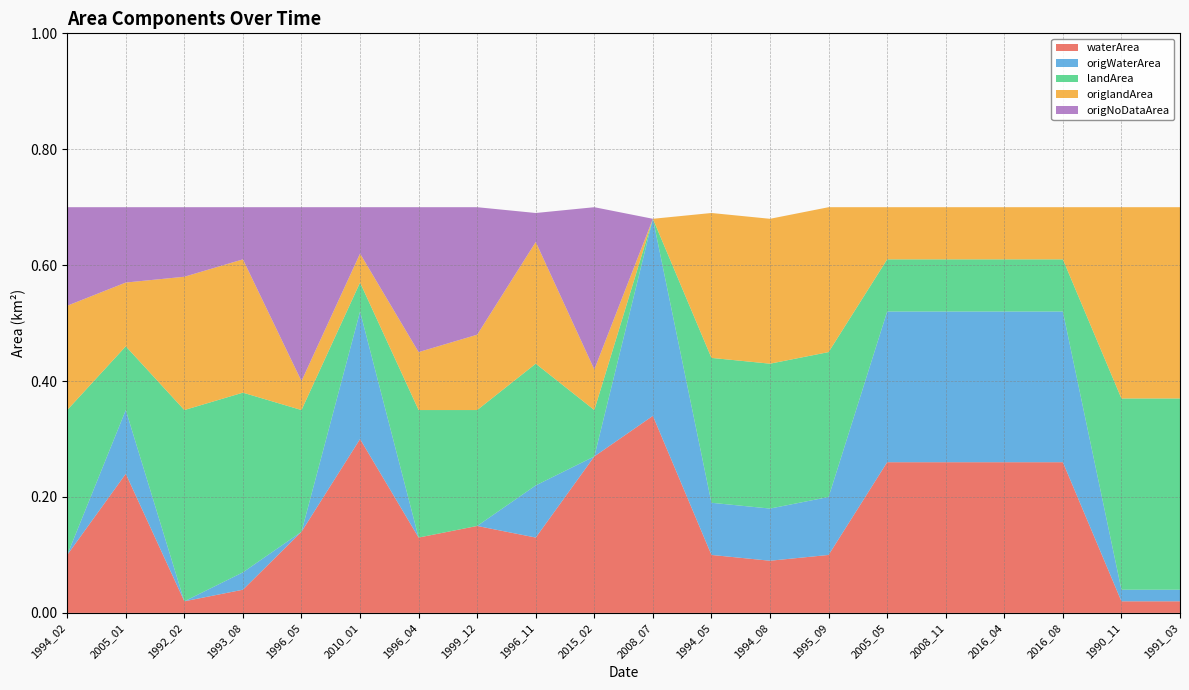

Reading left to right, what are all the values shown in this chart?

waterArea: 1994_02=0.1	2005_01=0.2	1992_02=0.0	1993_08=0.0	1996_05=0.1	2010_01=0.3	1996_04=0.1	1999_12=0.1	1996_11=0.1	2015_02=0.3	2008_07=0.3	1994_05=0.1	1994_08=0.1	1995_09=0.1	2005_05=0.3	2008_11=0.3	2016_04=0.3	2016_08=0.3	1990_11=0.0	1991_03=0.0
origWaterArea: 1994_02=0.0	2005_01=0.1	1992_02=0.0	1993_08=0.0	1996_05=0.0	2010_01=0.2	1996_04=0.0	1999_12=0.0	1996_11=0.1	2015_02=0.0	2008_07=0.3	1994_05=0.1	1994_08=0.1	1995_09=0.1	2005_05=0.3	2008_11=0.3	2016_04=0.3	2016_08=0.3	1990_11=0.0	1991_03=0.0
landArea: 1994_02=0.2	2005_01=0.1	1992_02=0.3	1993_08=0.3	1996_05=0.2	2010_01=0.1	1996_04=0.2	1999_12=0.2	1996_11=0.2	2015_02=0.1	2008_07=0.0	1994_05=0.2	1994_08=0.2	1995_09=0.2	2005_05=0.1	2008_11=0.1	2016_04=0.1	2016_08=0.1	1990_11=0.3	1991_03=0.3
origlandArea: 1994_02=0.2	2005_01=0.1	1992_02=0.2	1993_08=0.2	1996_05=0.1	2010_01=0.1	1996_04=0.1	1999_12=0.1	1996_11=0.2	2015_02=0.1	2008_07=0.0	1994_05=0.2	1994_08=0.2	1995_09=0.2	2005_05=0.1	2008_11=0.1	2016_04=0.1	2016_08=0.1	1990_11=0.3	1991_03=0.3
origNoDataArea: 1994_02=0.2	2005_01=0.1	1992_02=0.1	1993_08=0.1	1996_05=0.3	2010_01=0.1	1996_04=0.2	1999_12=0.2	1996_11=0.1	2015_02=0.3	2008_07=0.0	1994_05=0.0	1994_08=0.0	1995_09=0.0	2005_05=0.0	2008_11=0.0	2016_04=0.0	2016_08=0.0	1990_11=0.0	1991_03=0.0